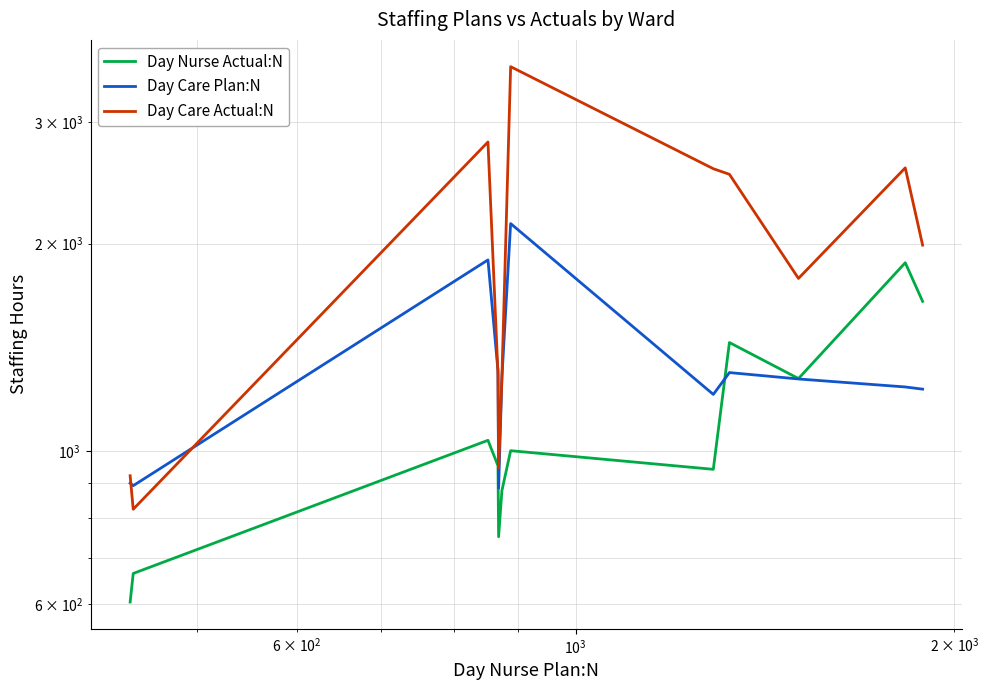

How many intersections are there between Day Care Plan:N and Day Care Actual:N?

6